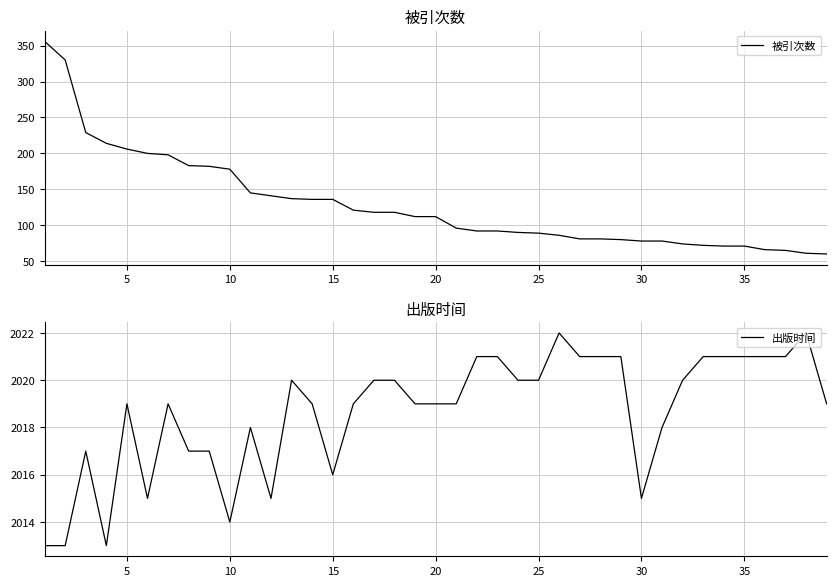

How many values in the 出版时间 series exceed 2019?

18